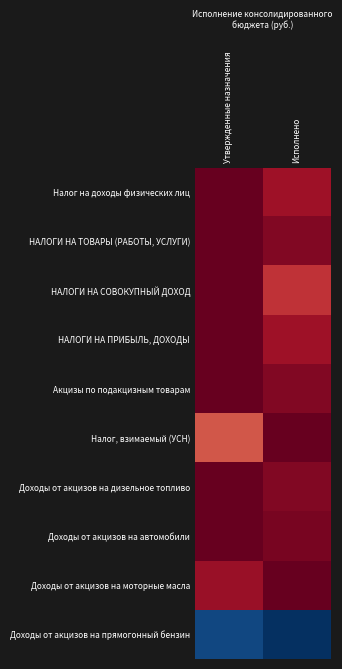

Between Утвержденные назначения and Исполнено, which series saw the biggest shift?

Налог, взимаемый (УСН)